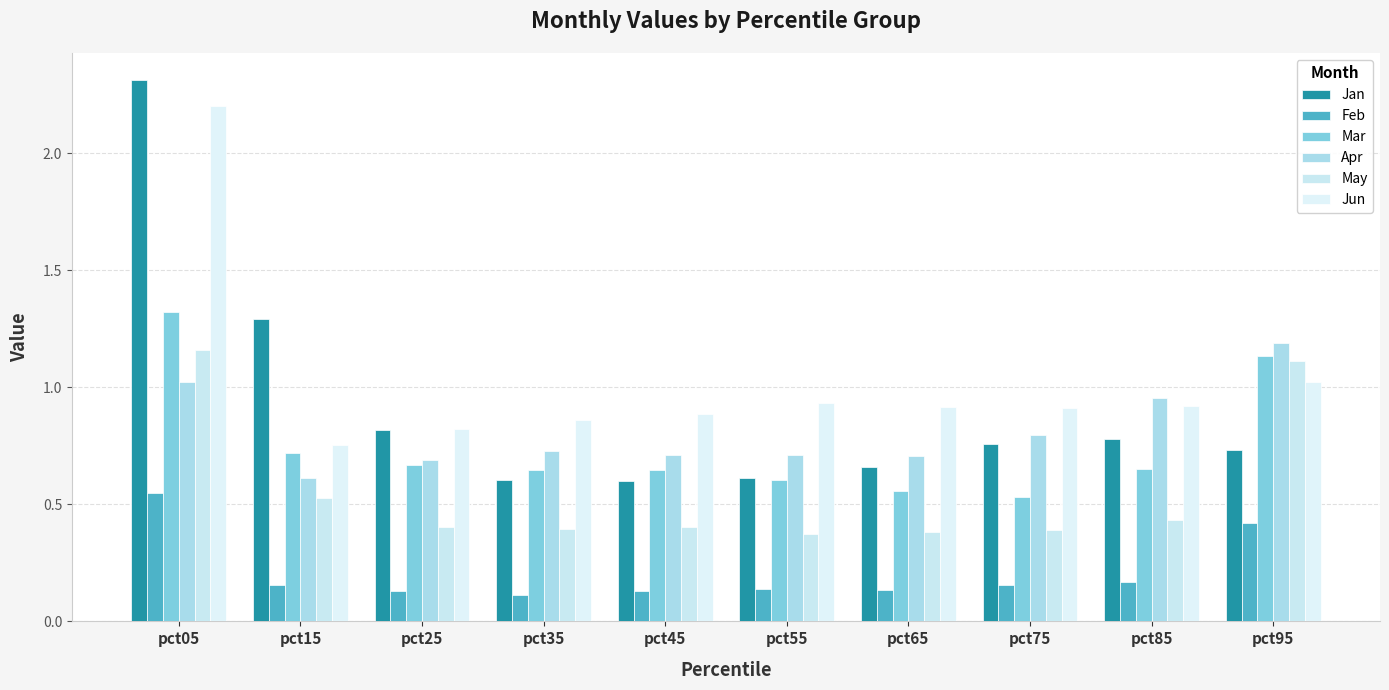

Is it true that Jan equals 0.8 at pct75?

True